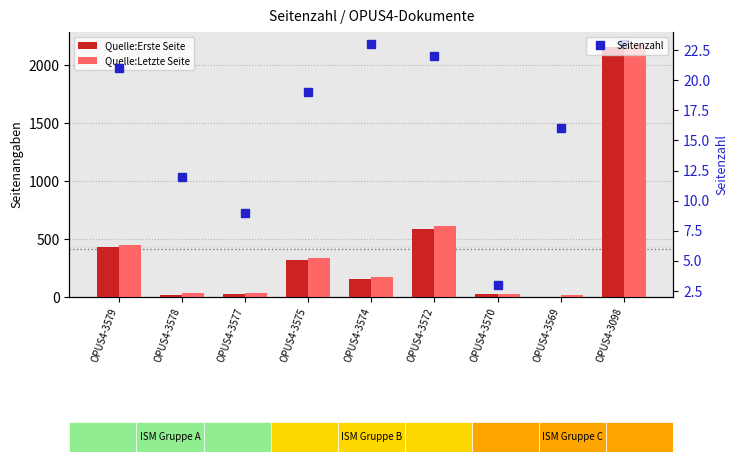

Rank the series by their maximum value, from highest to lowest.

Quelle:Letzte Seite, Quelle:Erste Seite, Seitenzahl